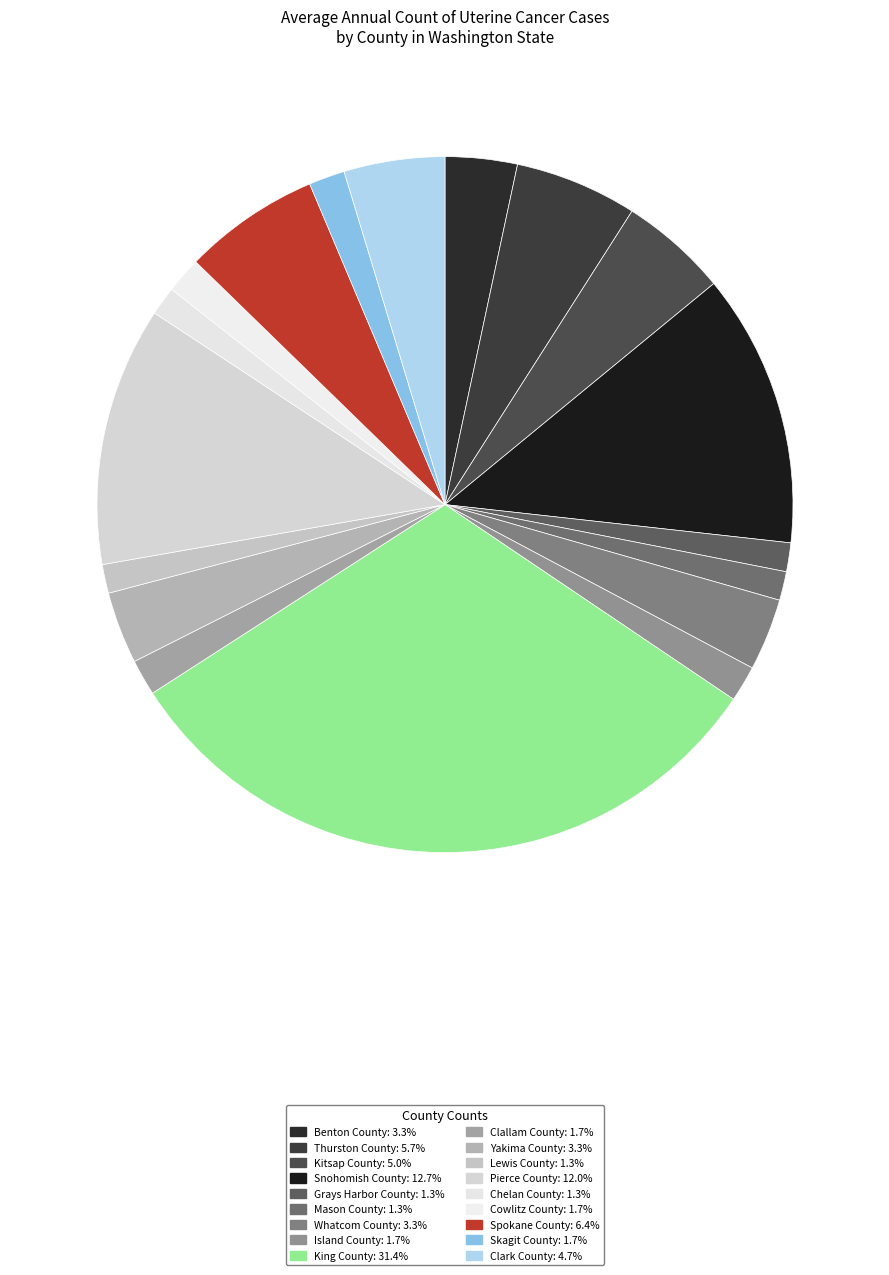

Is there any slice that represents more than half of the pie?

No